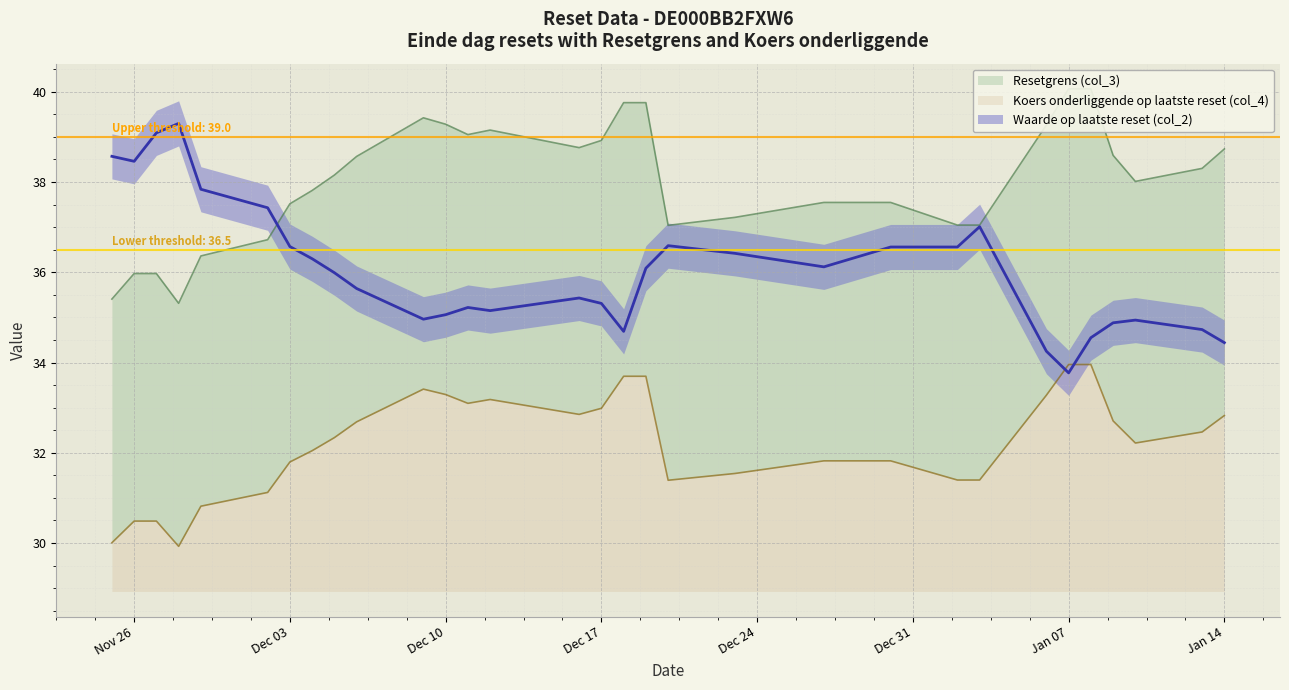

What is the label of the 7th point from the left?

Dec 03